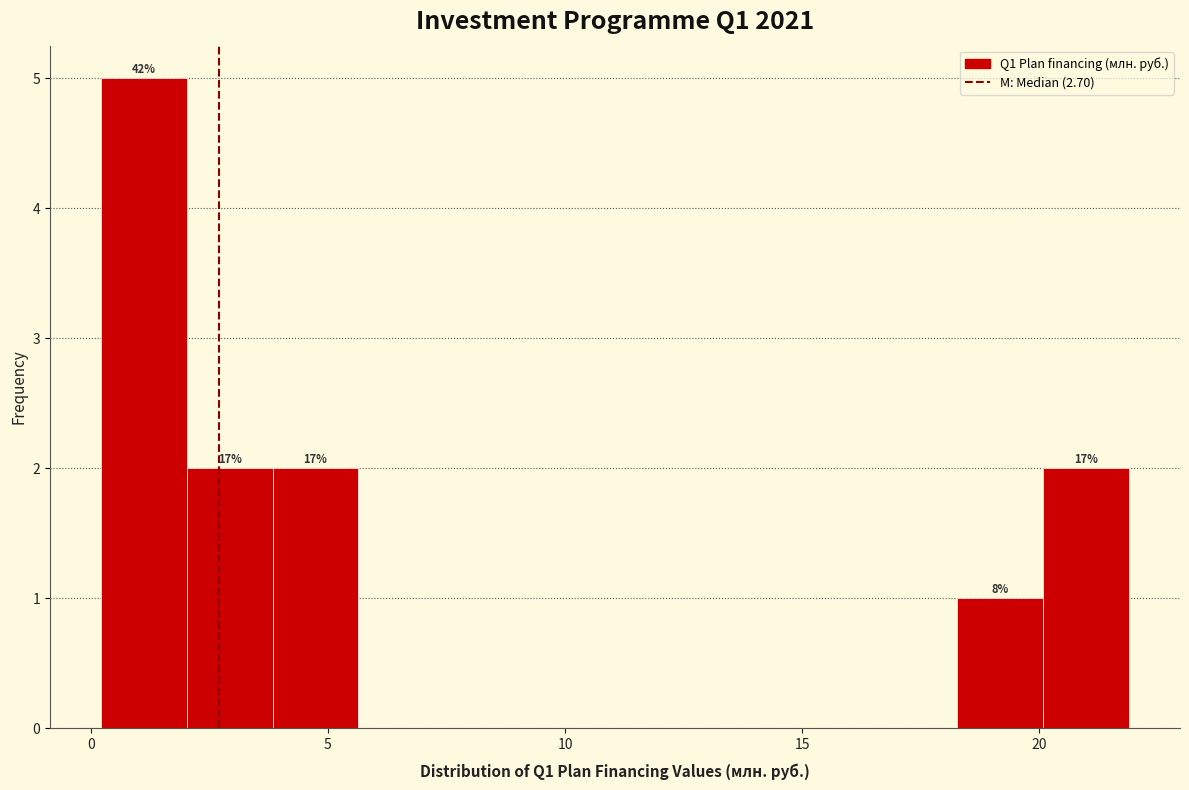

Around what value on the x-axis is the tallest bar? Give the approximate position of its centre, as read against the axis.

1.0